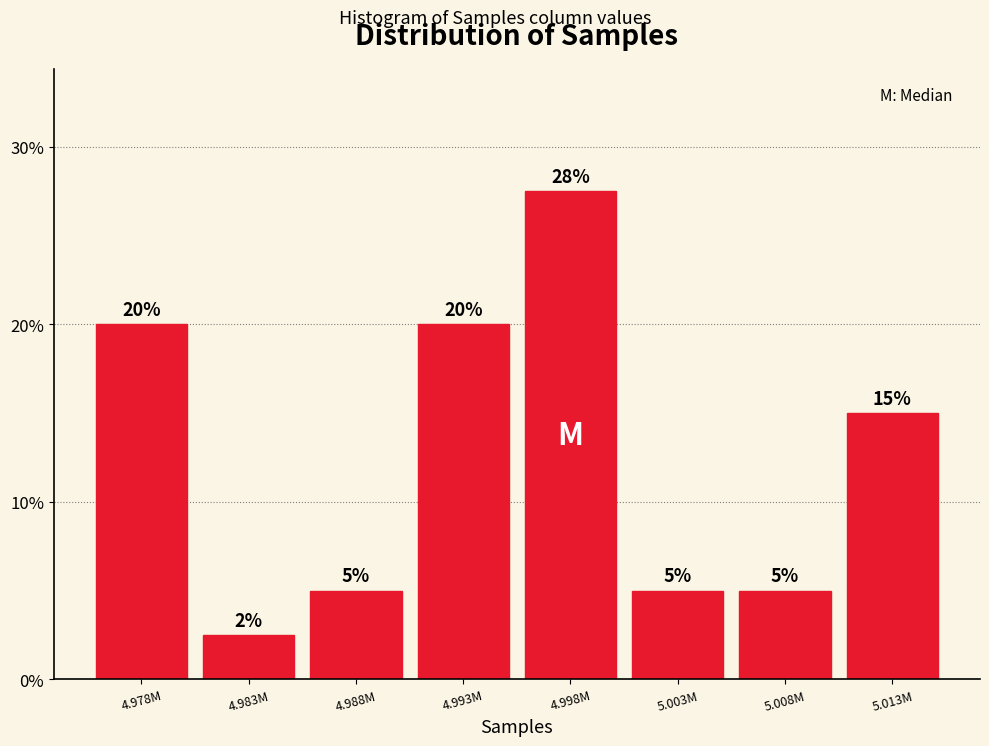

What is the minimum value shown in the chart?

2.5